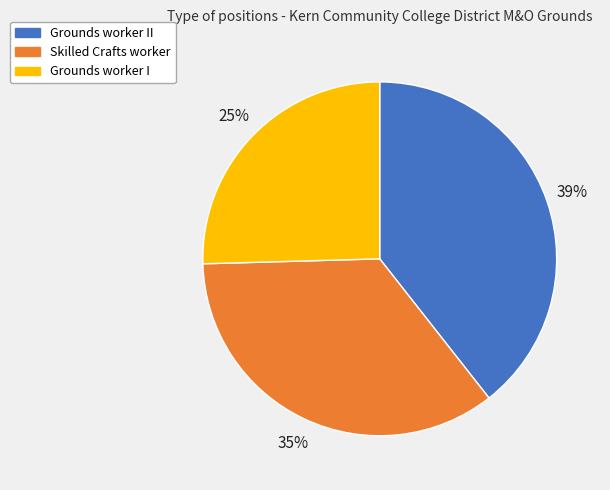

Combined, do Grounds worker II and Skilled Crafts worker account for over 50%?

Yes